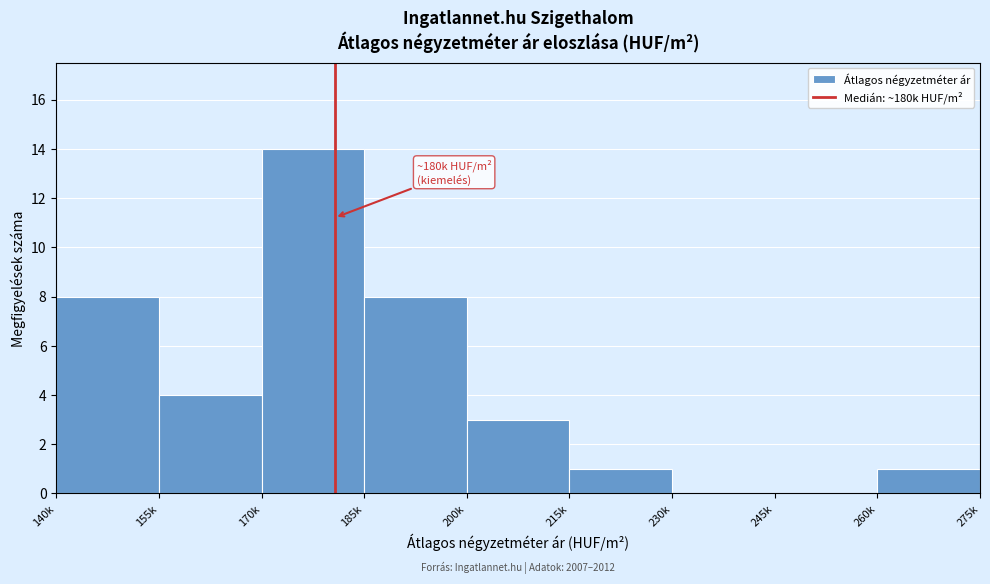

Reading left to right, what are all the values shown in this chart?

140k=8	155k=4	170k=14	185k=8	200k=3	215k=1	230k=0	245k=0	260k=1